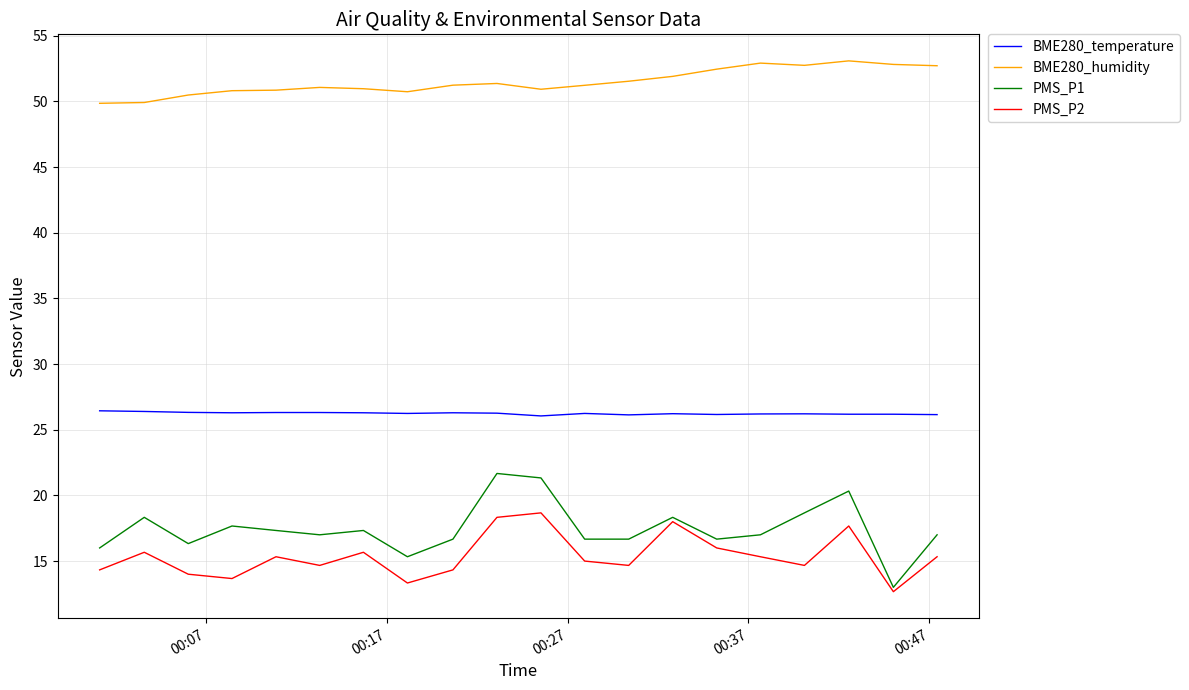

Rank the series by their maximum value, from lowest to highest.

PMS_P2, PMS_P1, BME280_temperature, BME280_humidity